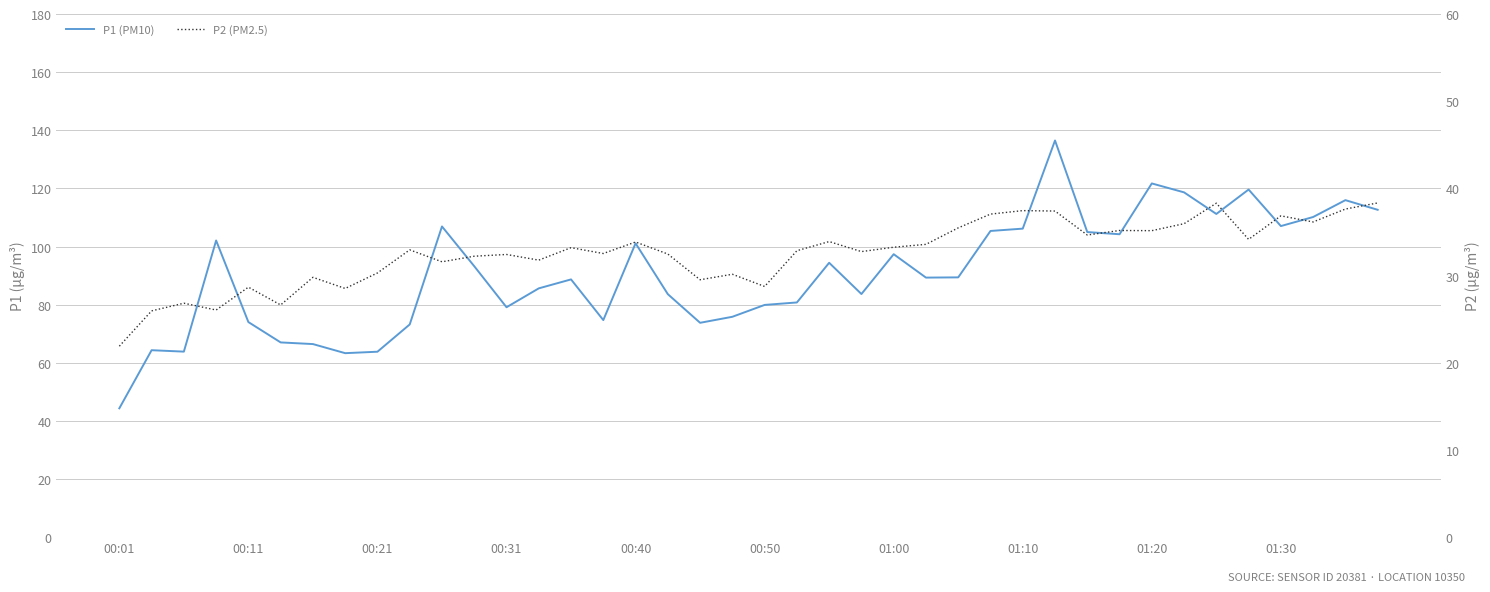

True or false: P2 (PM2.5) and P1 (PM10) cross at least once.

False